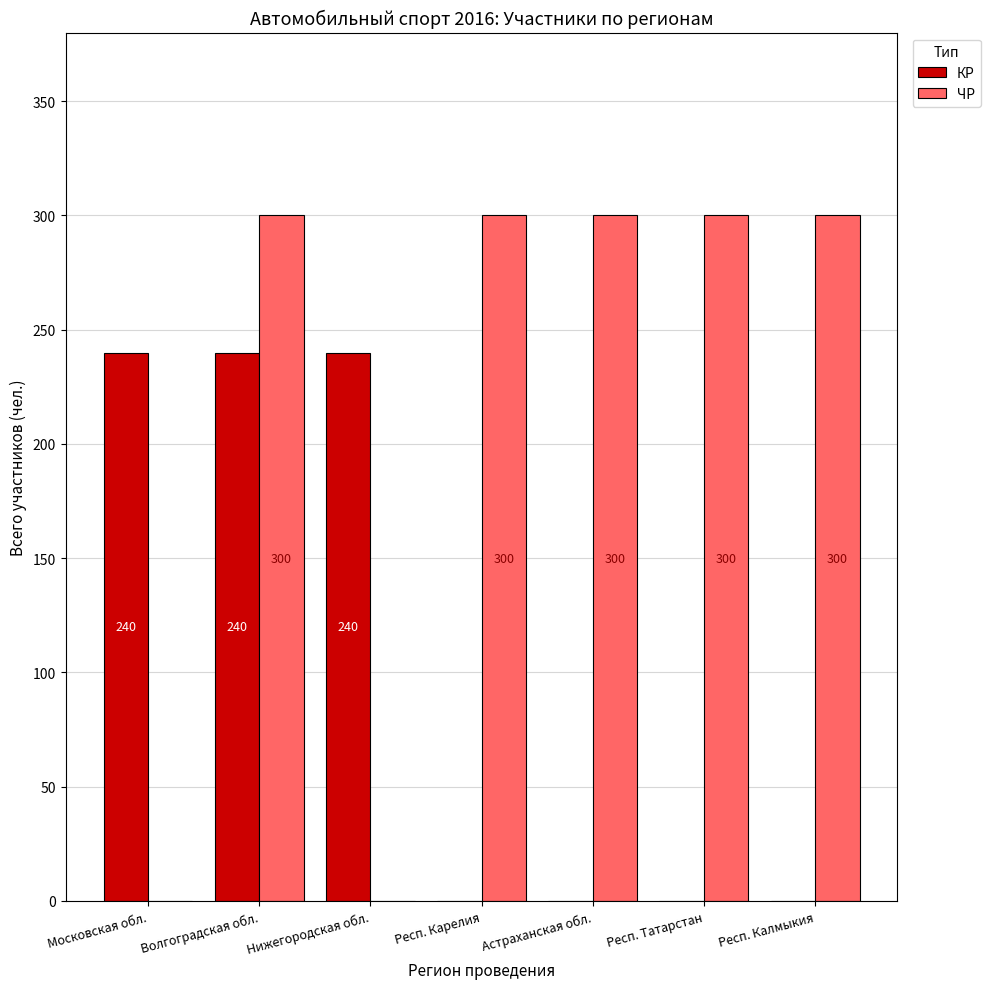

How many positive values does the КР series have?

3